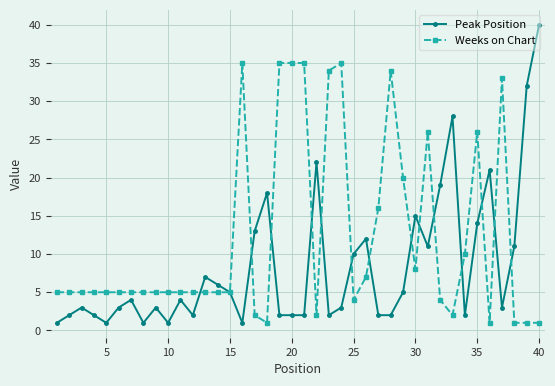

List the series in order of their overall mean, lowest first.

Peak Position, Weeks on Chart